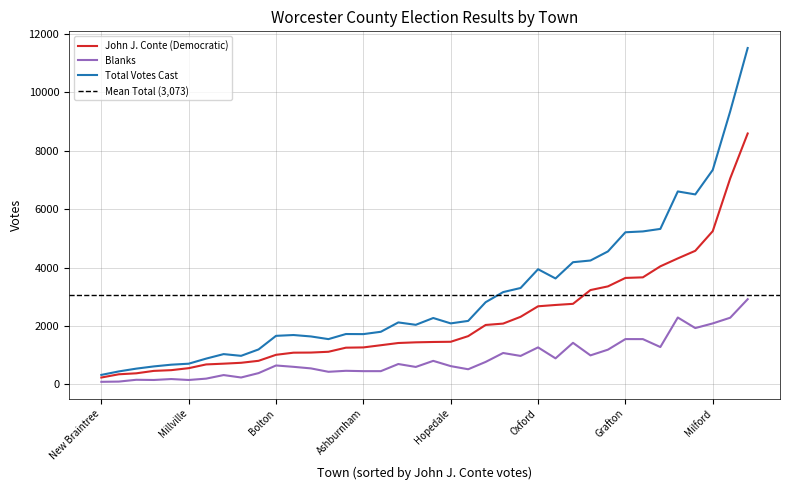

What is the sum of the Blanks values at Barre and Grafton?

2007